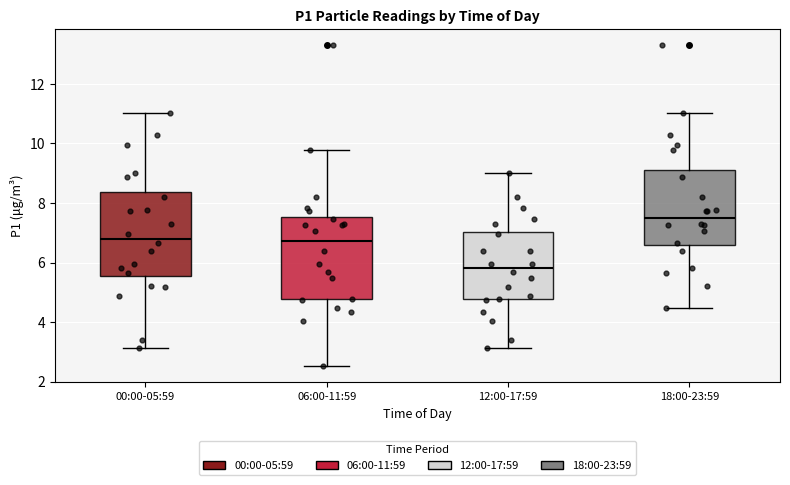

Where is the lower edge of the box for 00:00-05:59 on the y-axis? The values are not printed on the chart, so give them approximately, as read against the axis.

5.6